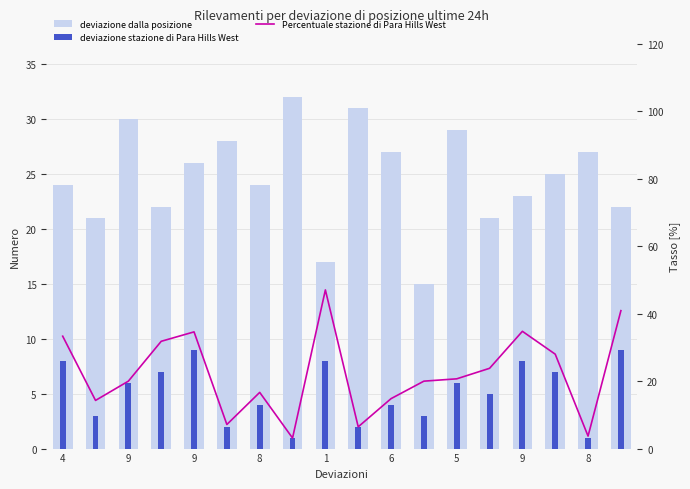

Rank the series at 17 from highest to lowest value.

Percentuale stazione di Para Hills West, deviazione dalla posizione, deviazione stazione di Para Hills West